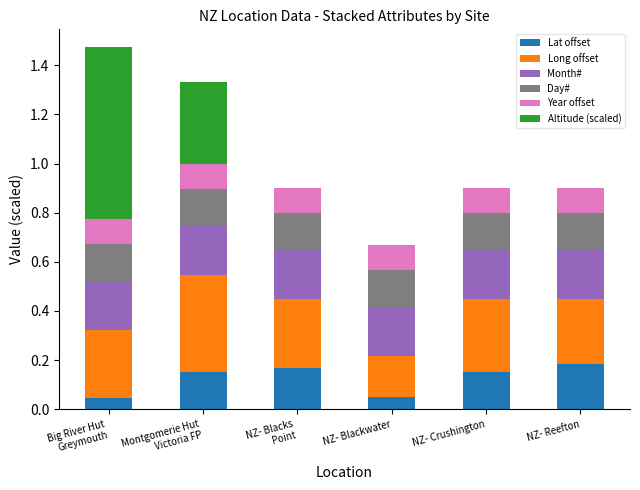

Which series has the largest total across all categories?

Long offset